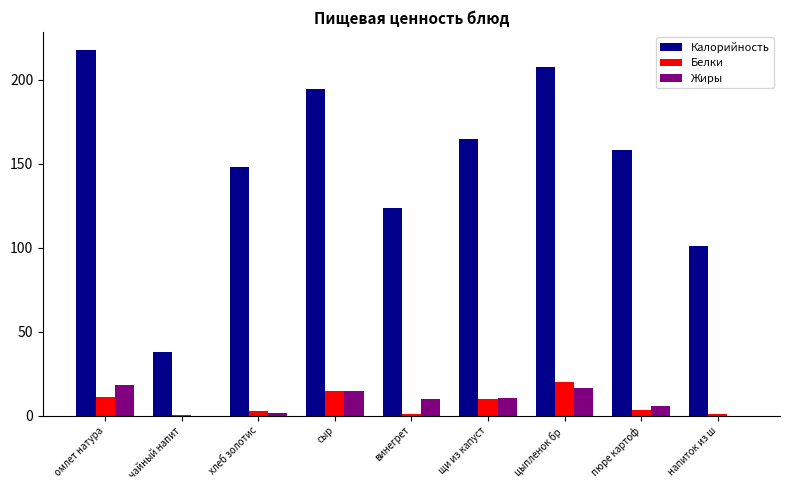

Between омлет натура and щи из капуст, which series saw the biggest shift?

Калорийность